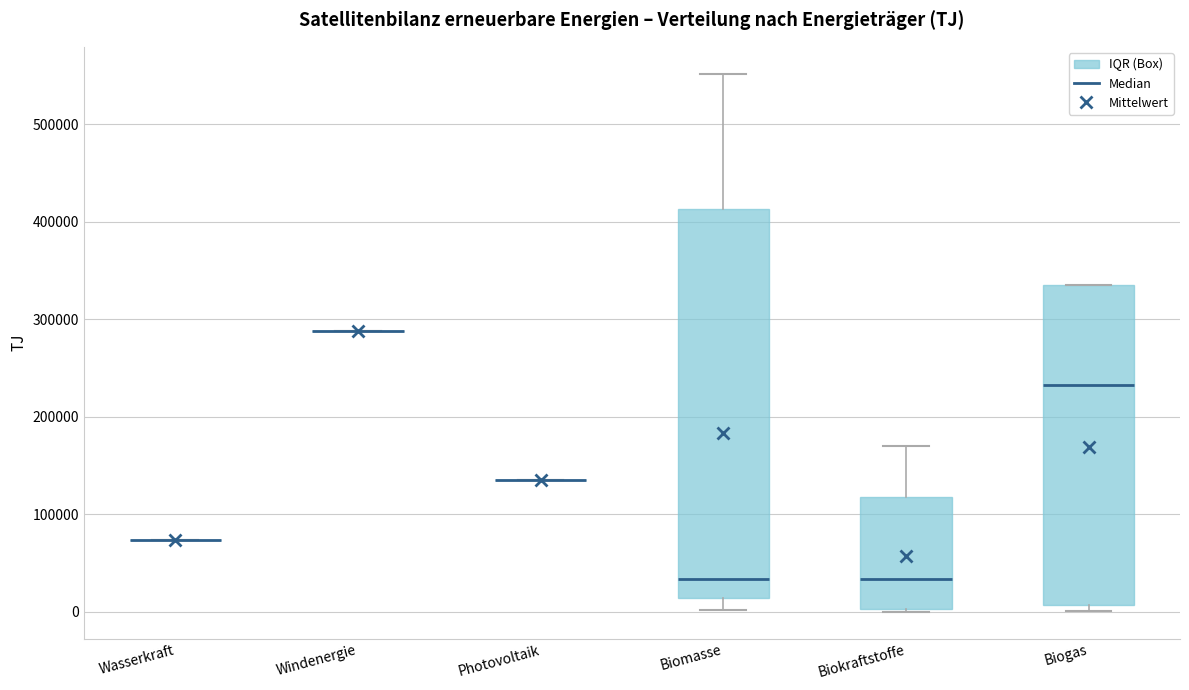

Which box is the tallest, from its lower edge to its upper edge?

Biomasse